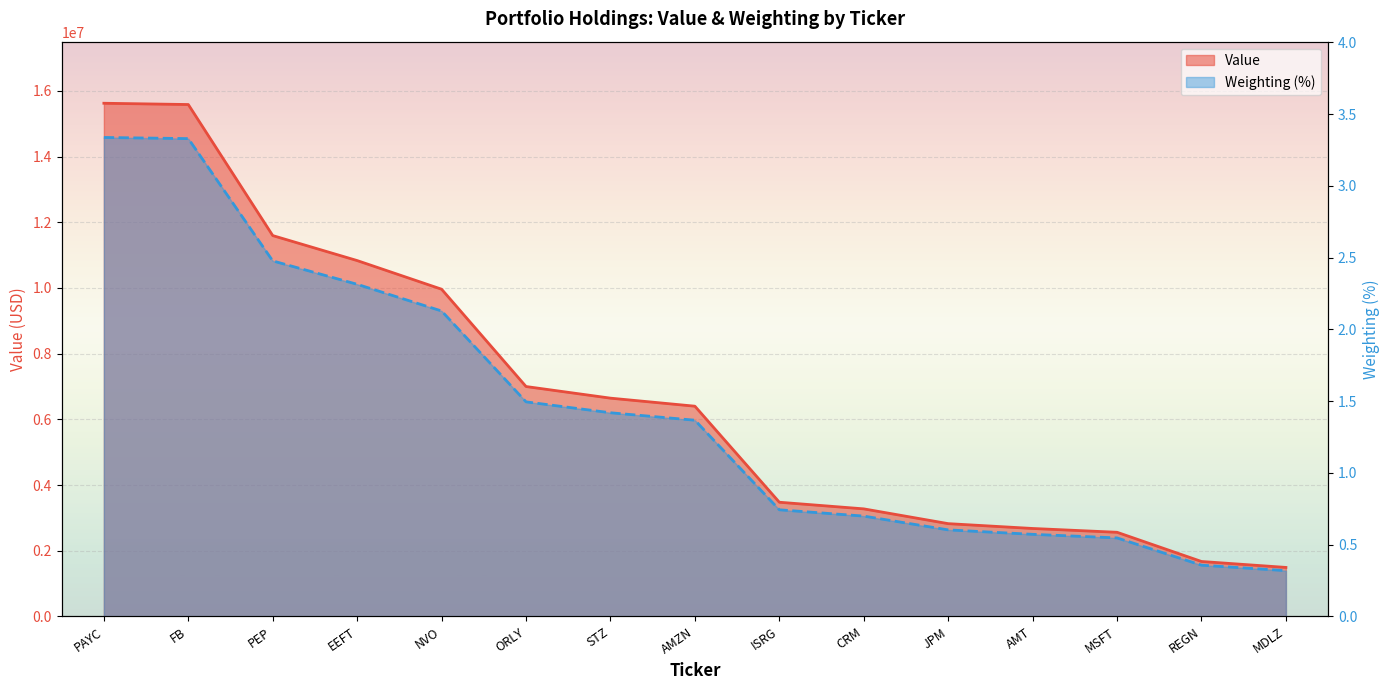

What is the sum of all Weighting values?

21.7